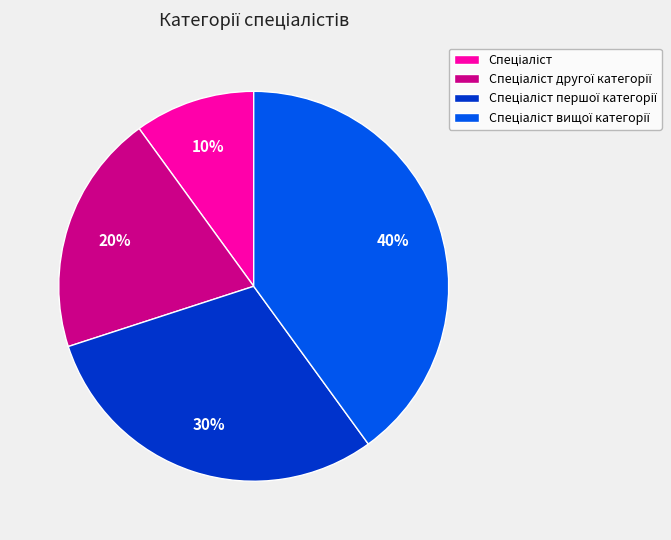

Is there a majority slice in this chart?

No